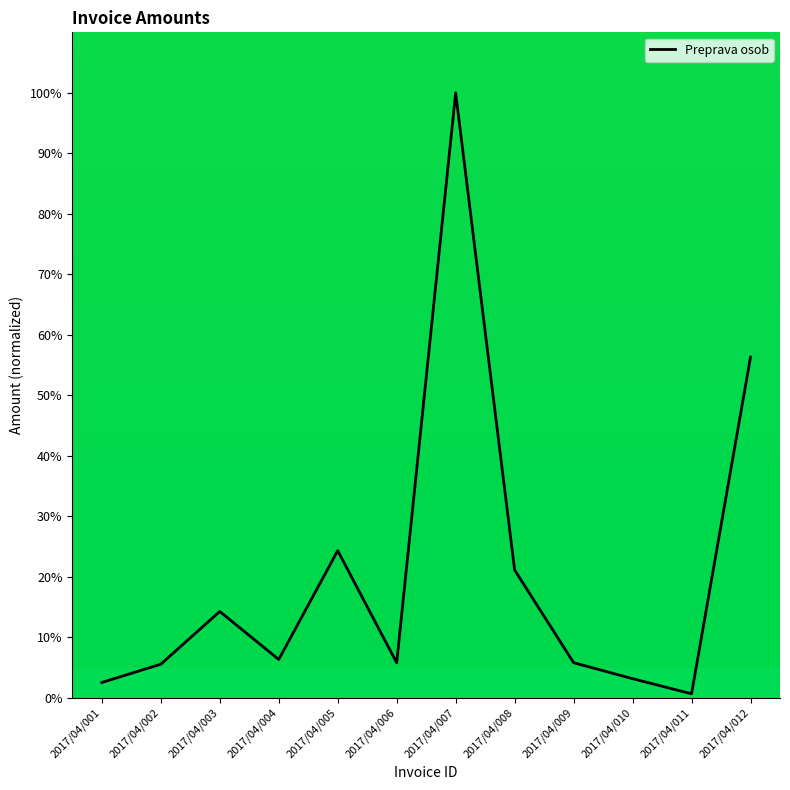

What is the ratio of the value at 2017/04/009 to the value at 2017/04/008?

0.3